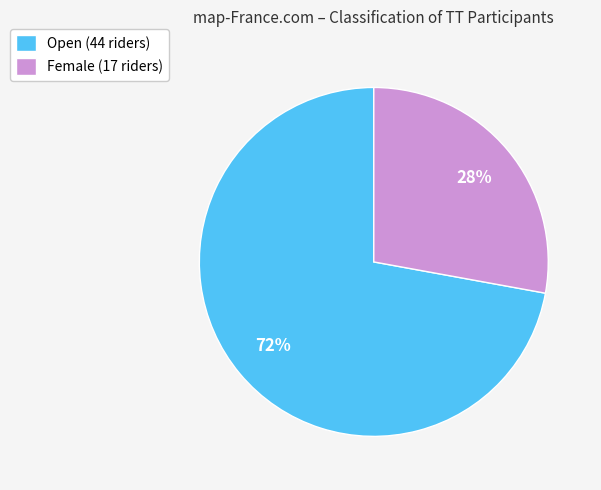

To the nearest percent, what is the difference between the largest and smallest slice percentages?

44%